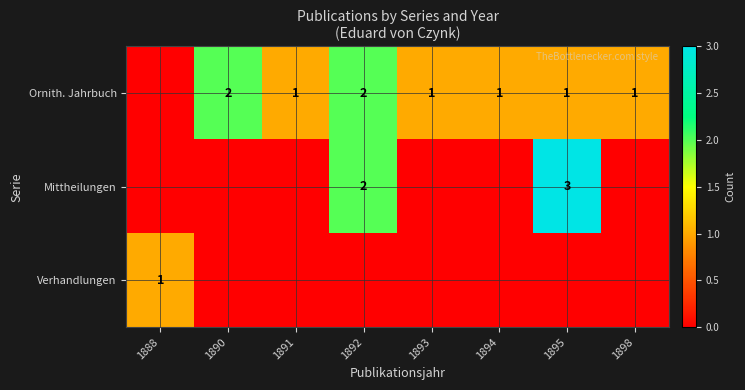

The Ornith. Jahrbuch series shows 0 at 1894. True or false?

False